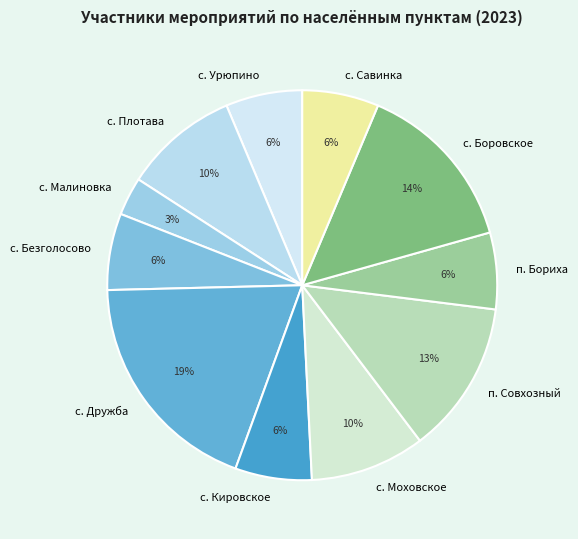

Combined, do с. Плотава and с. Моховское account for over 50%?

No